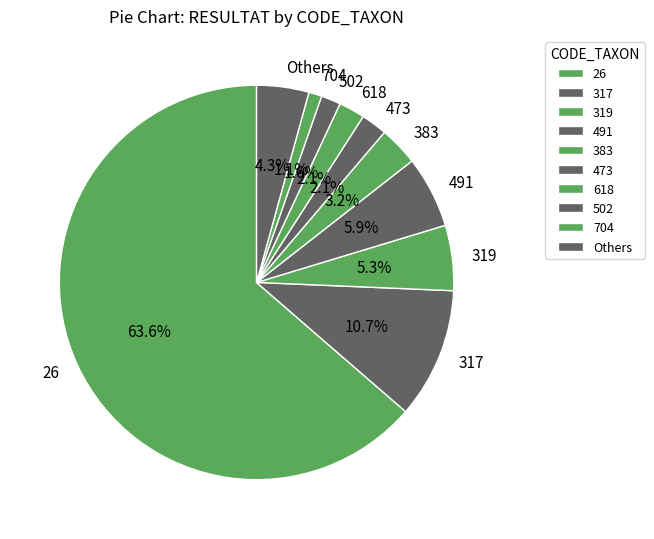

What is the smallest slice in the pie chart?

704